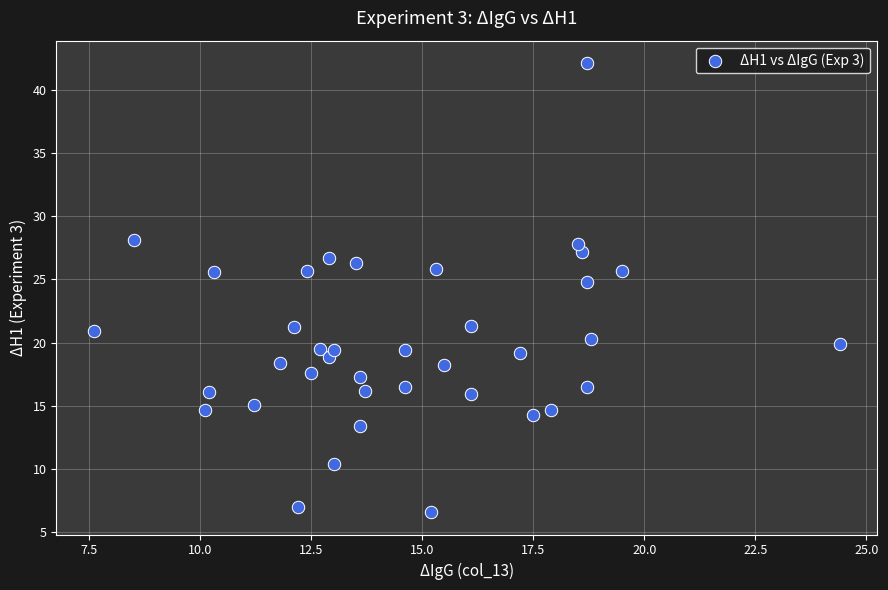

What Y value in the scatter plot is closest to 24?

24.8